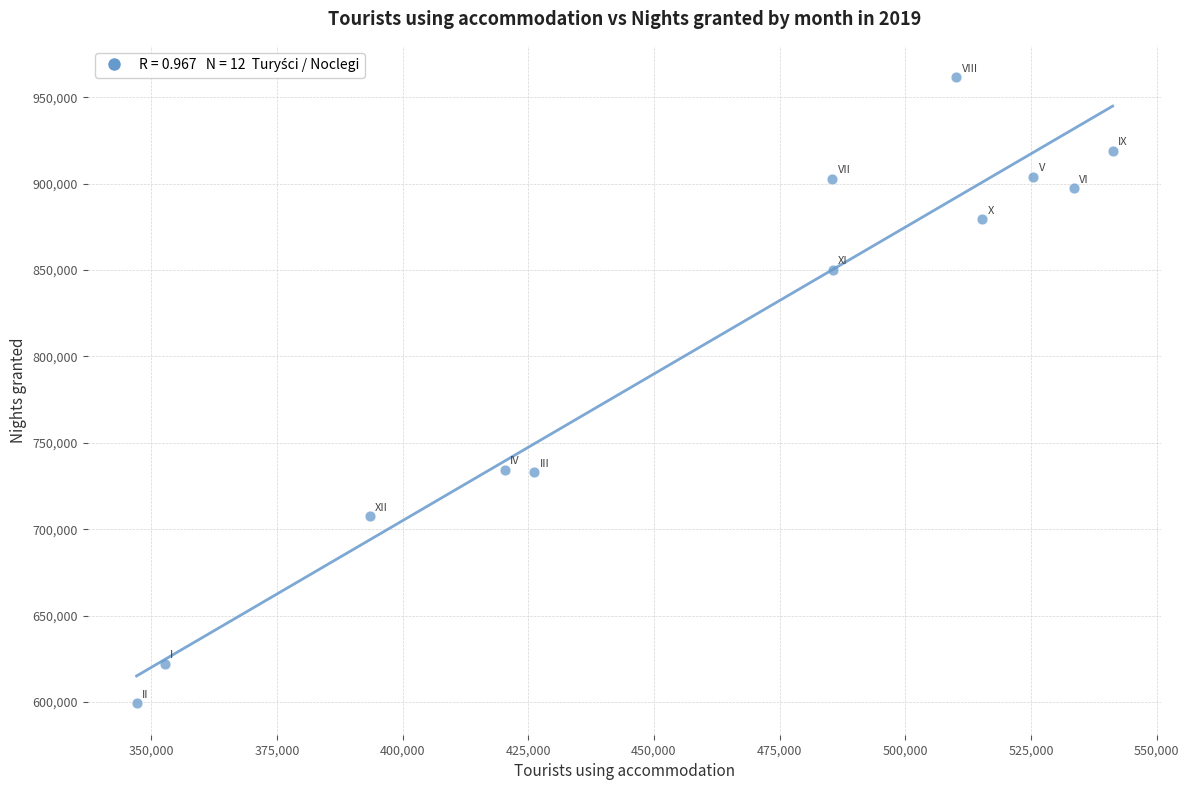

What is the range of X values (max minus min)?

194178